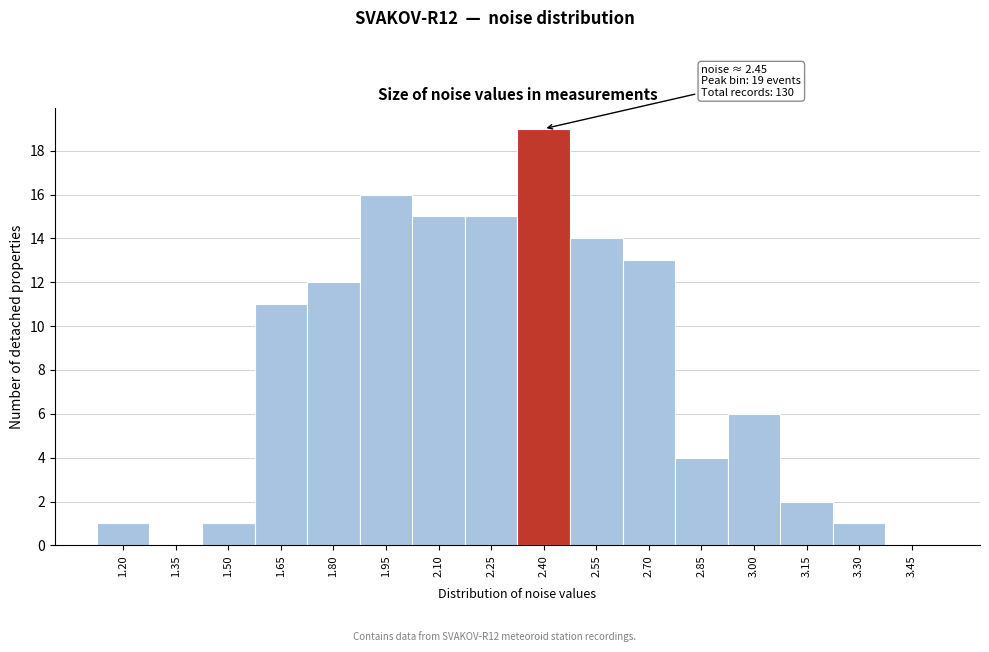

Reading right to left, what are all the values shown in this chart?

3.45=0	3.30=1	3.15=2	3.00=6	2.85=4	2.70=13	2.55=14	2.40=19	2.25=15	2.10=15	1.95=16	1.80=12	1.65=11	1.50=1	1.35=0	1.20=1